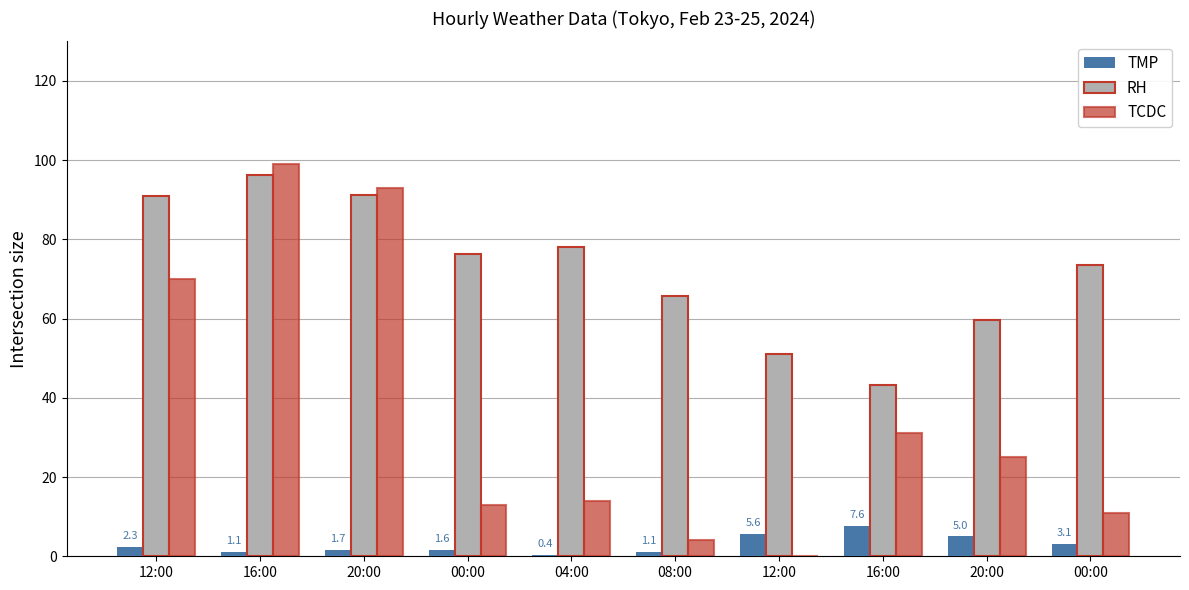

How many groups of bars are there?

10